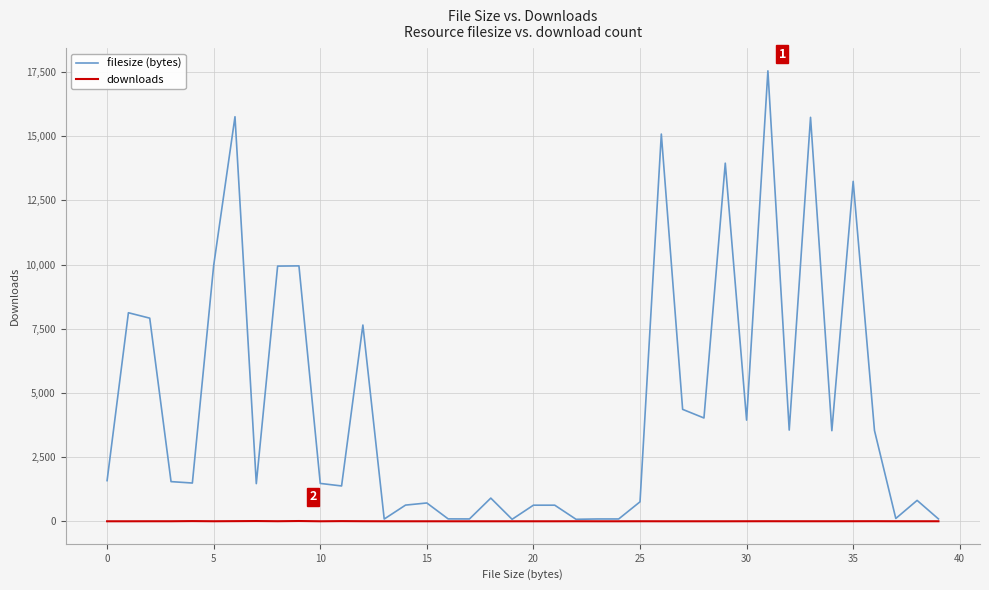

Rank the series by their average value, from lowest to highest.

downloads, filesize (bytes)